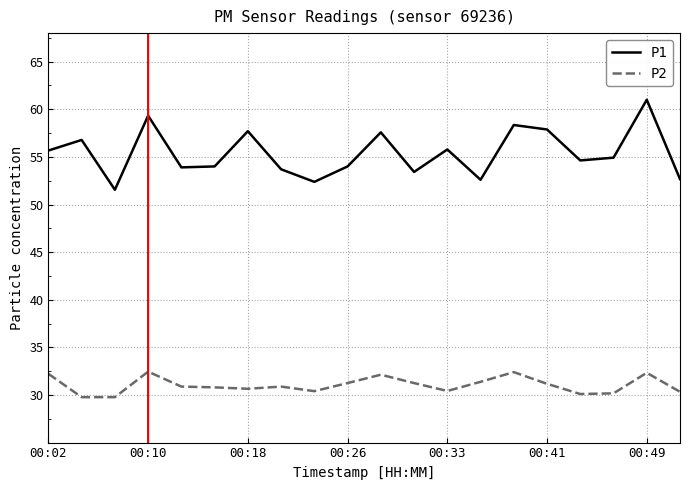

Which series has the largest range (max minus min)?

P1